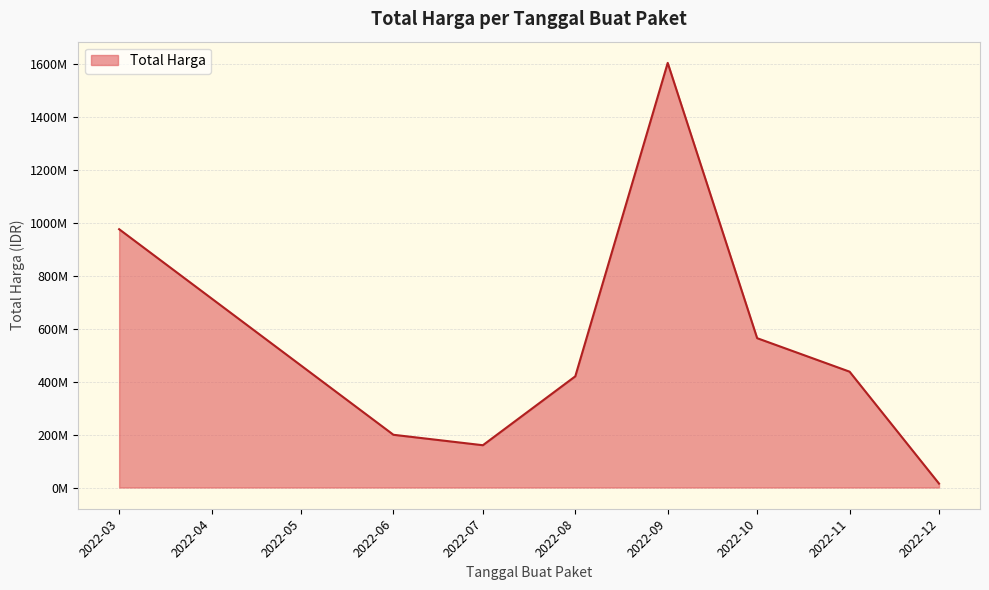

Does the chart display data point markers on the line(s)?

No